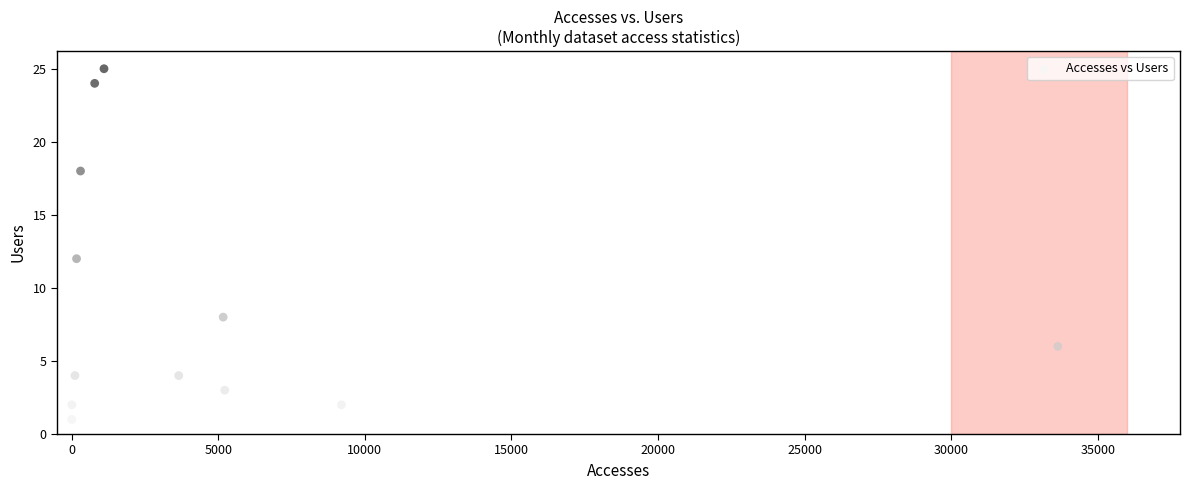

What Y value in the scatter plot is closest to 13?

12